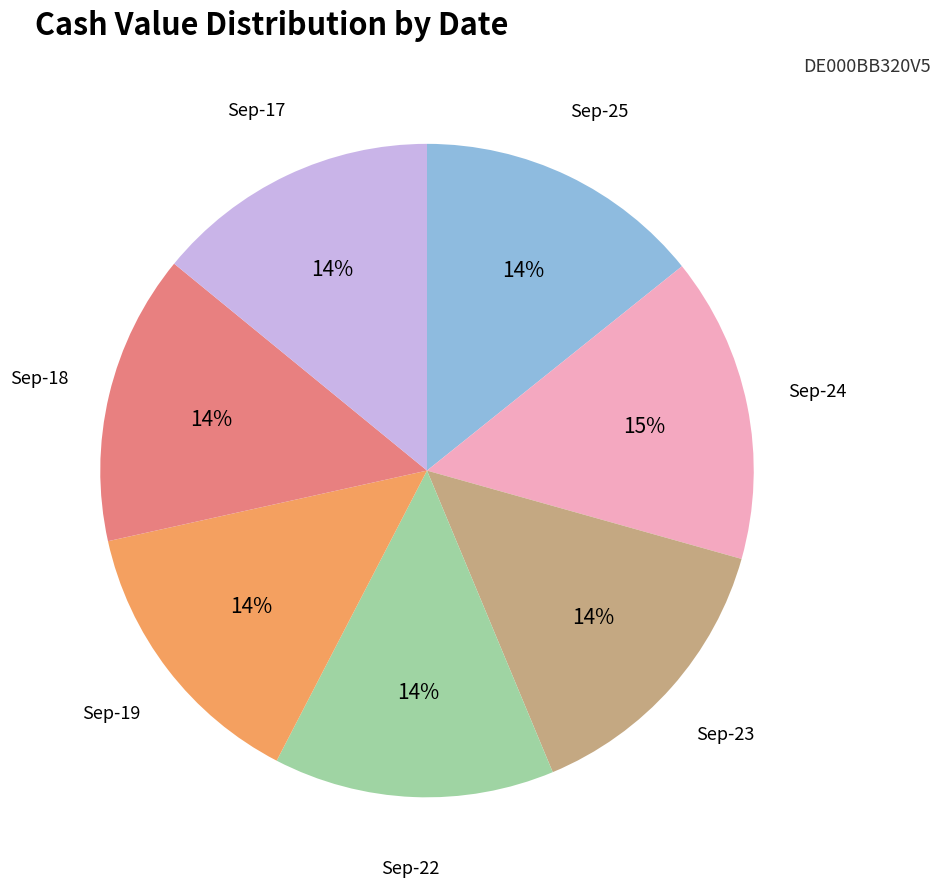

Is there a majority slice in this chart?

No